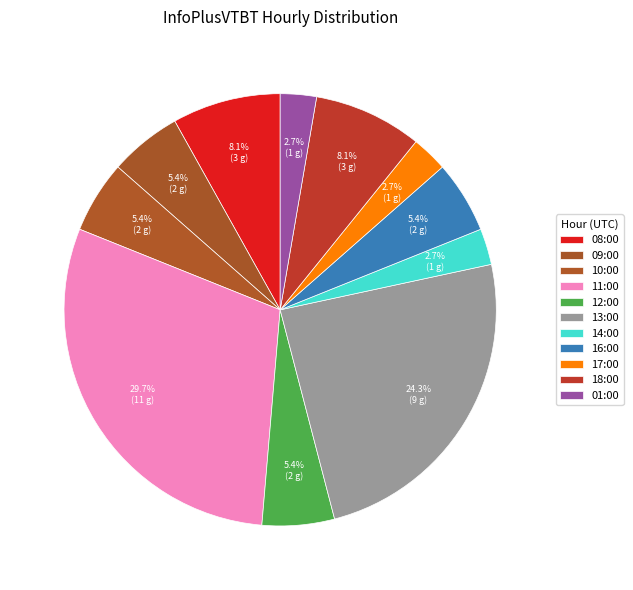

How many slices are in this pie chart?

11